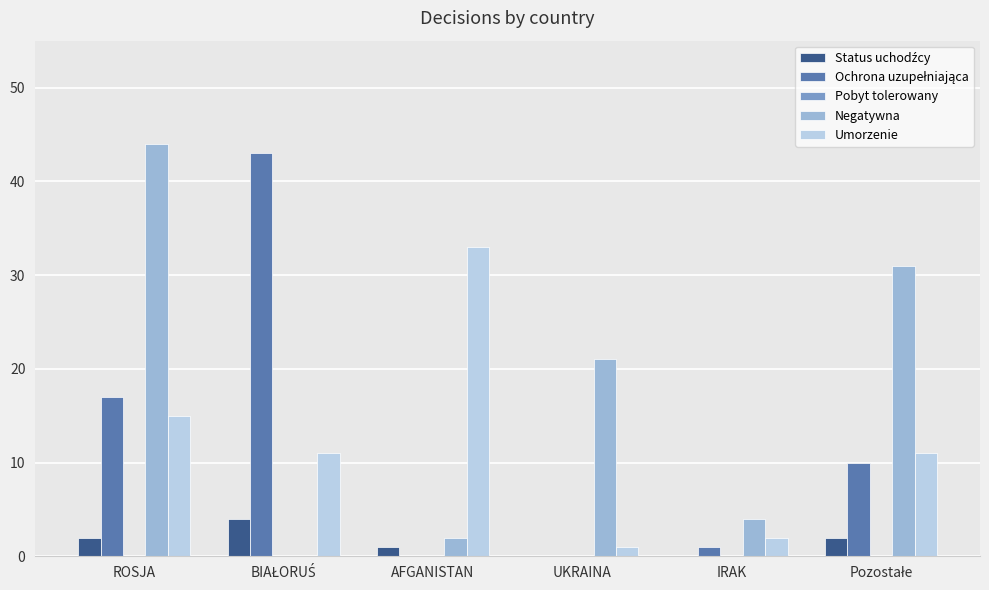

How many groups of bars are there?

6